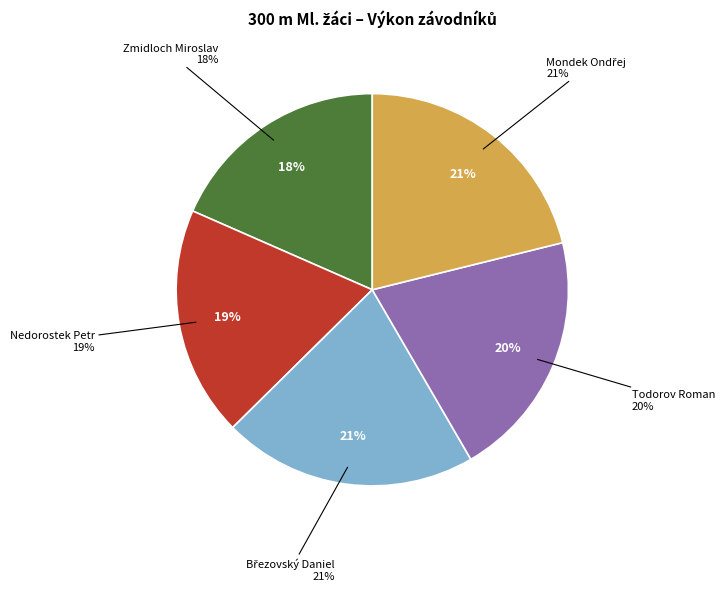

Rank the categories by value from lowest to highest.

Zmidloch Miroslav, Nedorostek Petr, Todorov Roman, Březovský Daniel, Mondek Ondřej